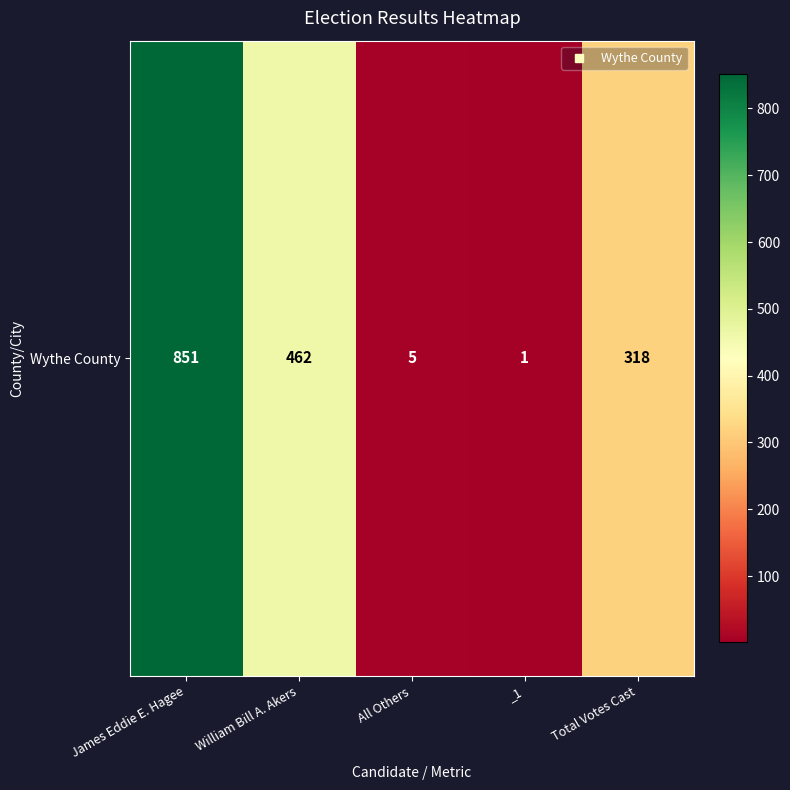

Rank the categories by value from highest to lowest.

James Eddie E. Hagee, William Bill A. Akers, Total Votes Cast, All Others, _1